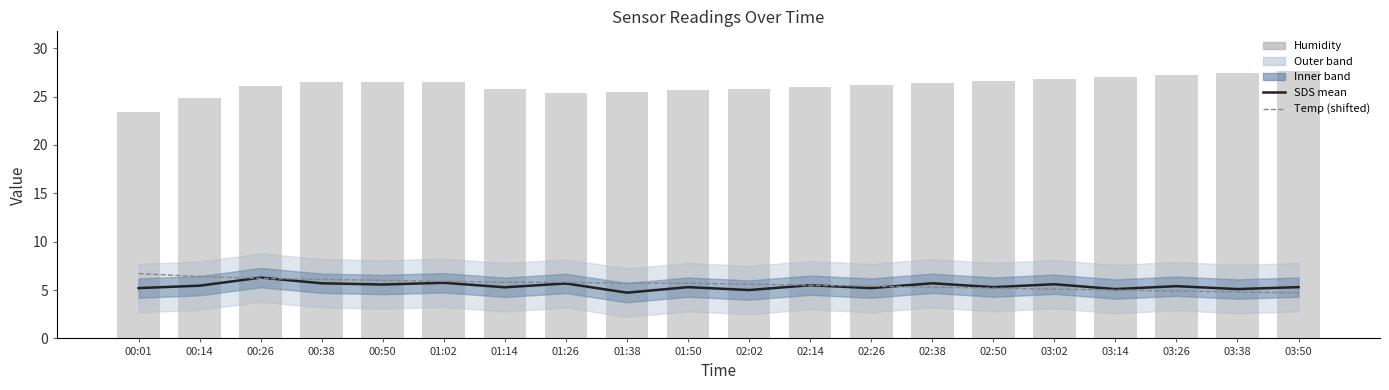

Is the value of Humidity at 03:14 greater than the value of SDS mean at 00:50?

Yes